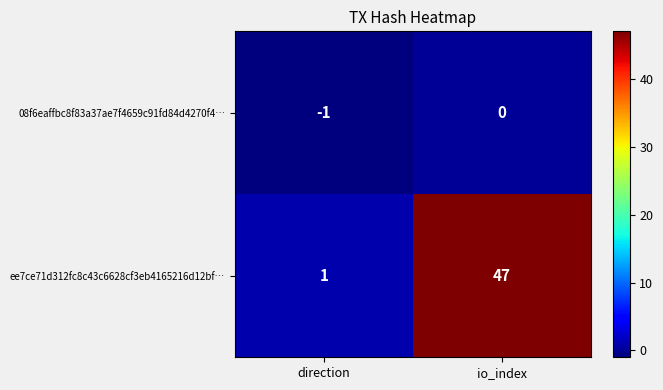

What is the difference between the maximum and minimum values in the ee7ce71d312fc8c43c6628cf3eb4165216d12bf… series?

46